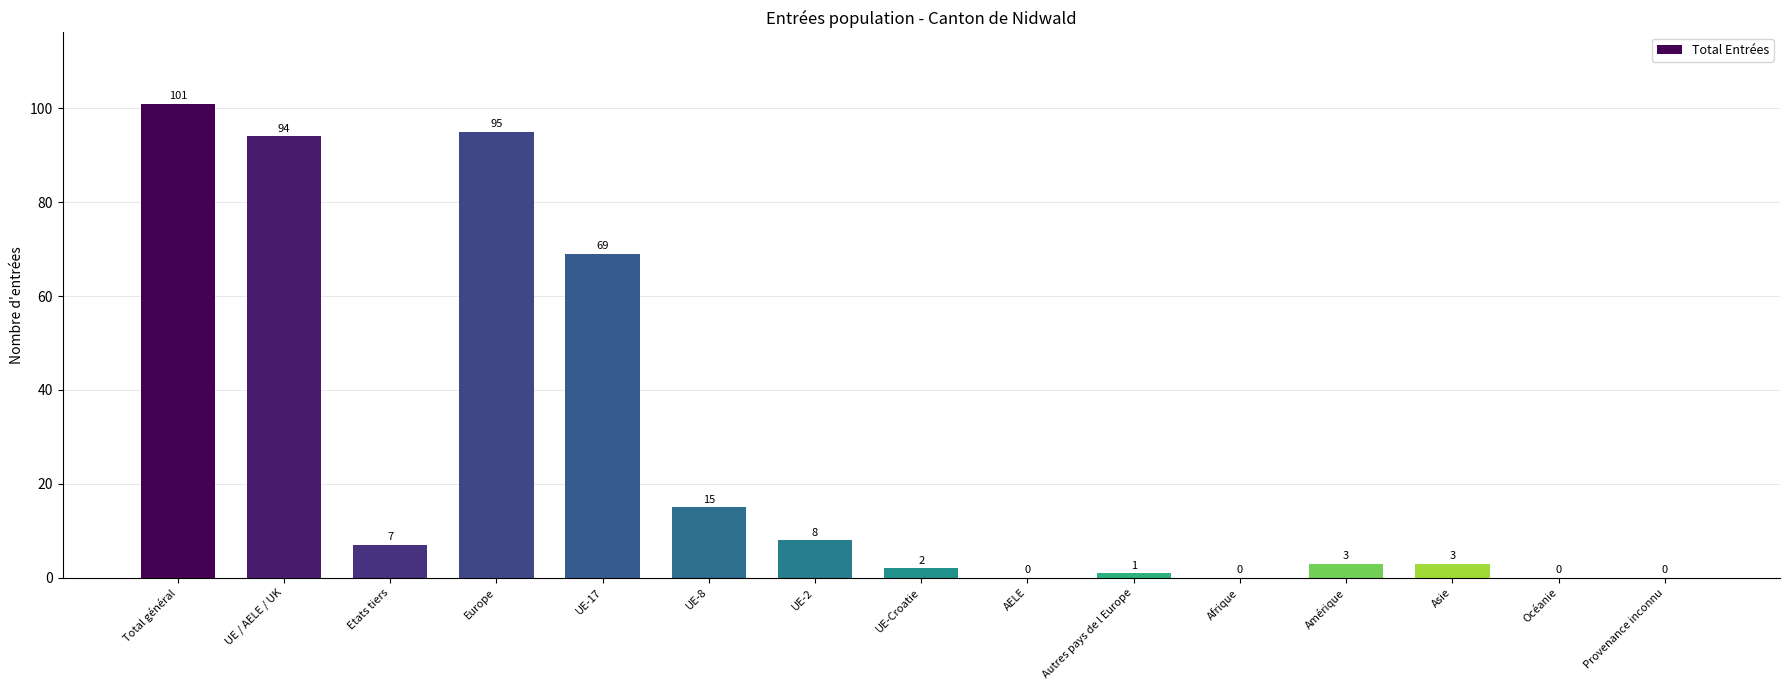

Where is the data nearest to the value 50?

UE-17